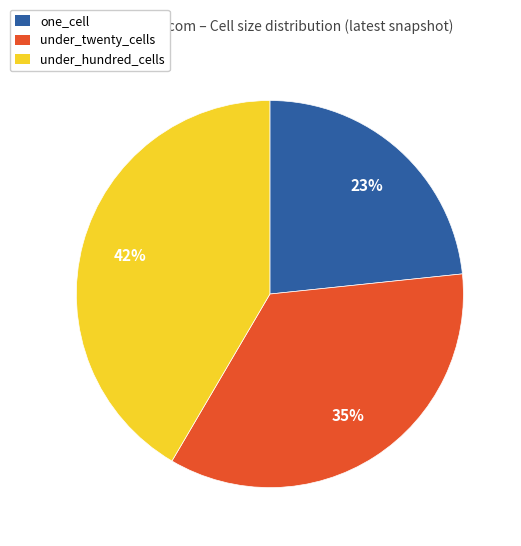

Is it true that one_cell is 15% of the pie?

False